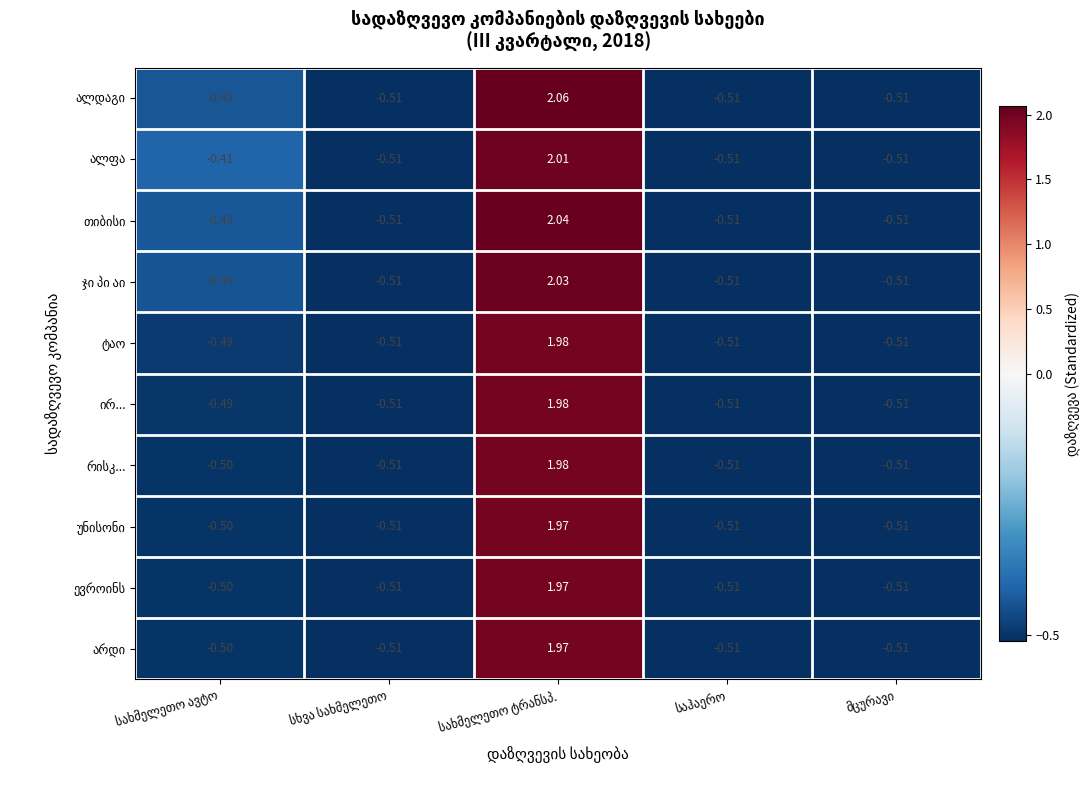

How many data points does each series have?

5